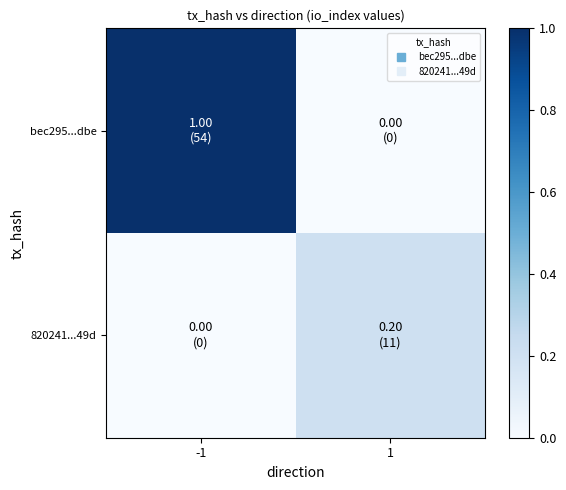

Rank the series by their maximum value, from lowest to highest.

820241...49d, bec295...dbe